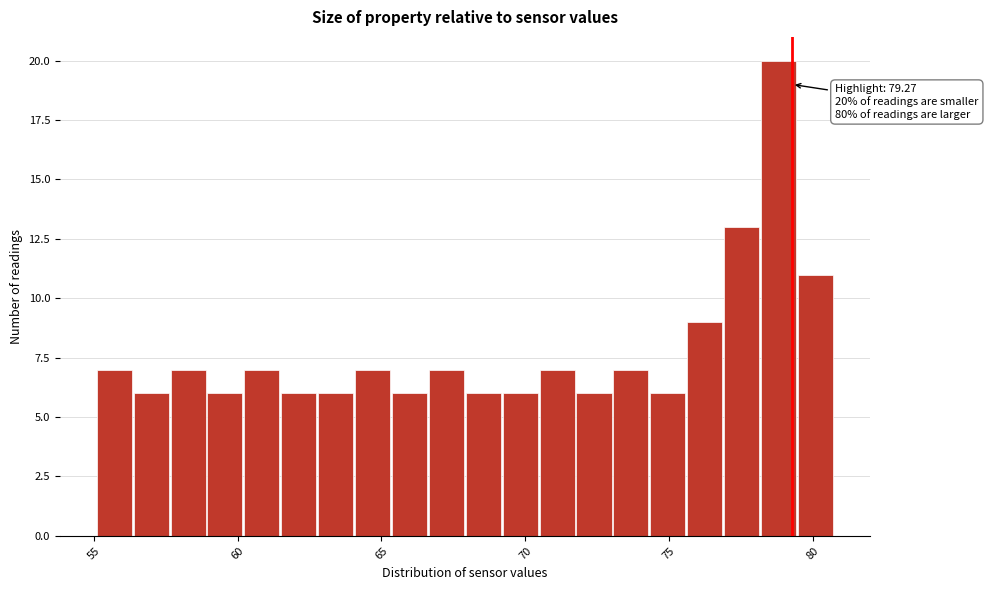

Read against the x-axis, roughly where is the centre of the tallest bar?

79.0